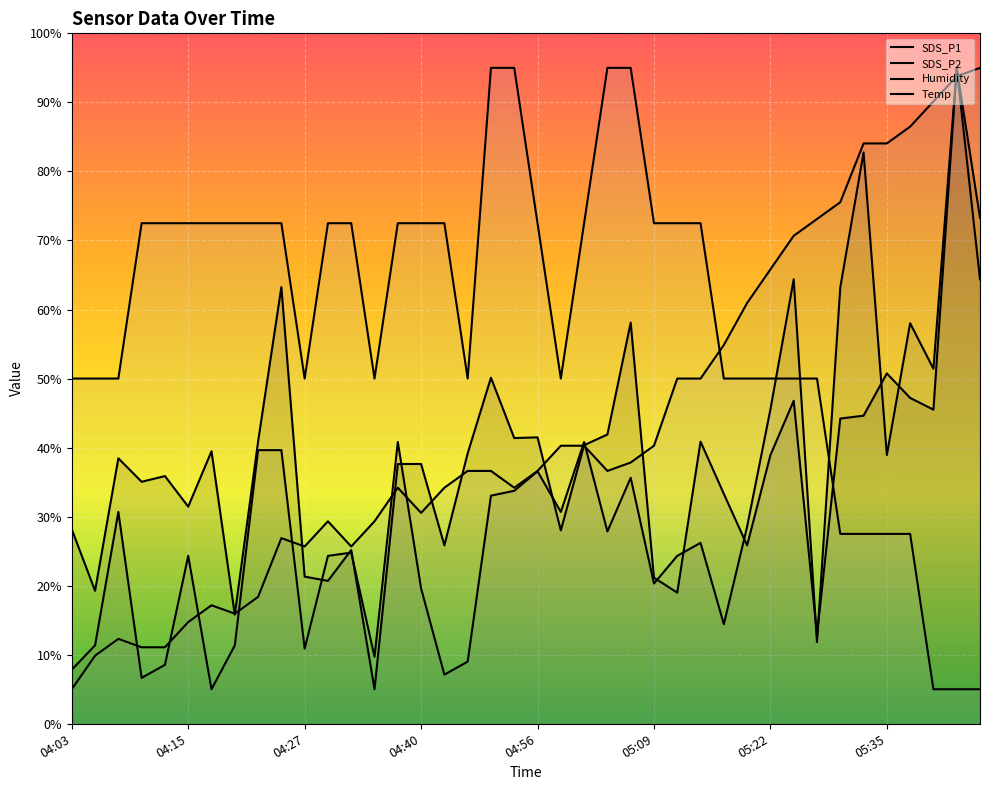

Is the value of SDS_P2 at 04:37 greater than the value of SDS_P1 at 04:07?

Yes